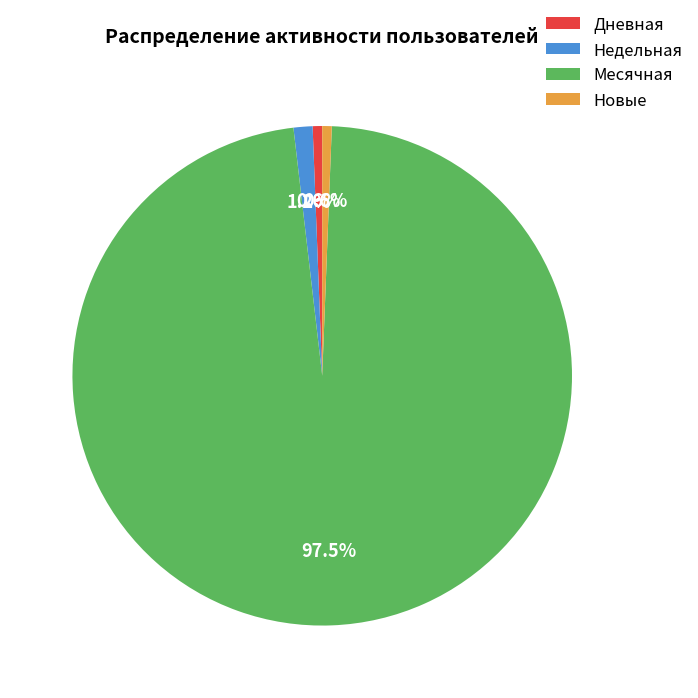

Which has a higher value, Дневная or Недельная?

Недельная